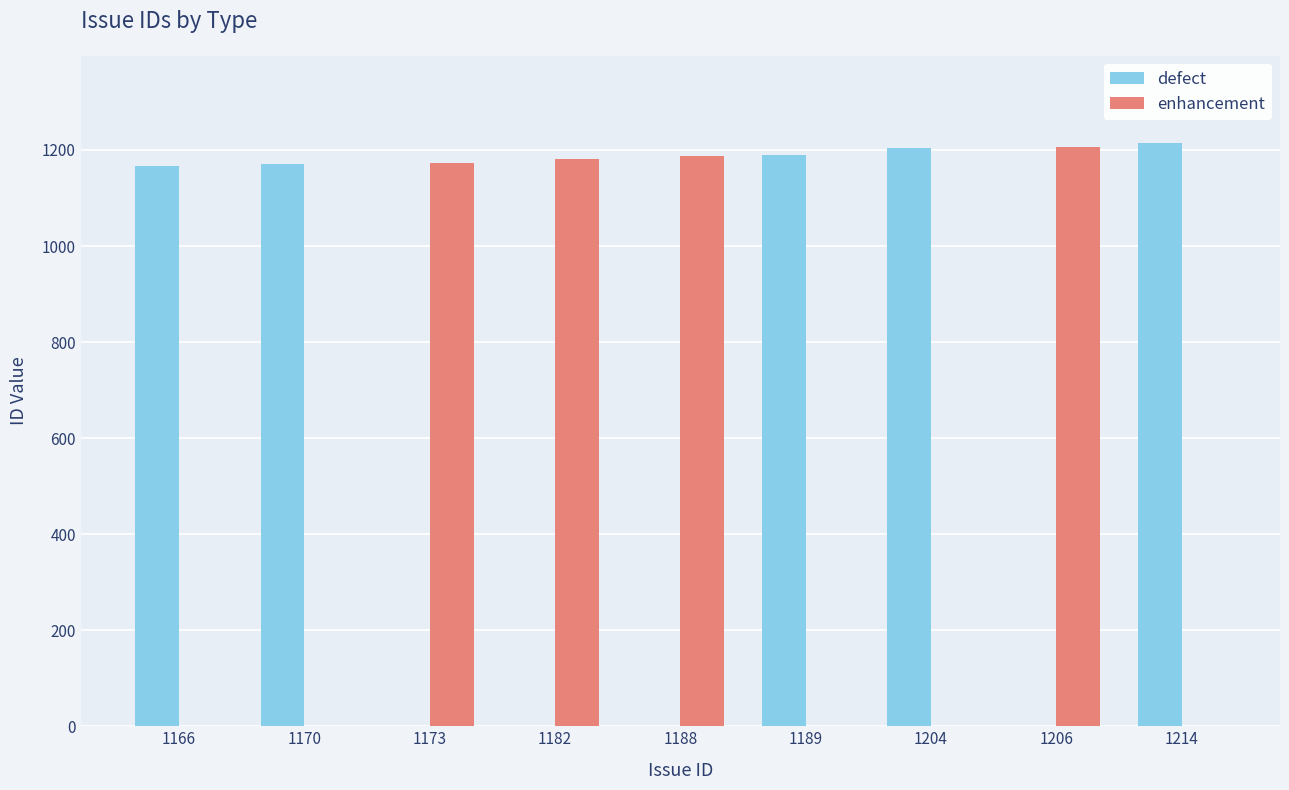

The value of enhancement at 1188 is 1887. True or false?

False